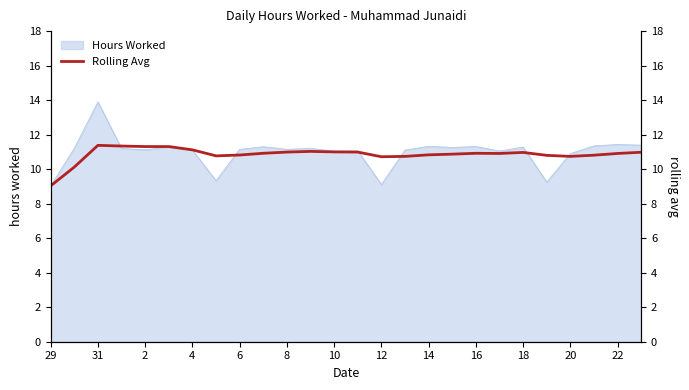

Reading left to right, extract all data points from this chart.

9.0	10.1	11.4	11.3	11.3	11.3	11.1	10.8	10.8	10.9	11.0	11.0	11.0	11.0	10.7	10.7	10.8	10.9	10.9	10.9	11.0	10.8	10.7	10.8	10.9	11.0